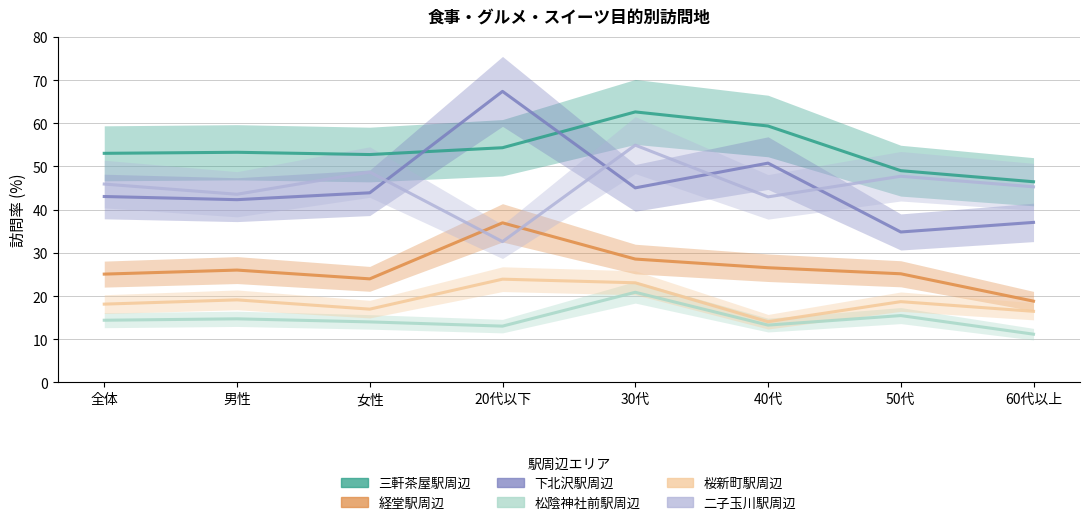

True or false: 二子玉川駅周辺 and 下北沢駅周辺 cross at least once.

True